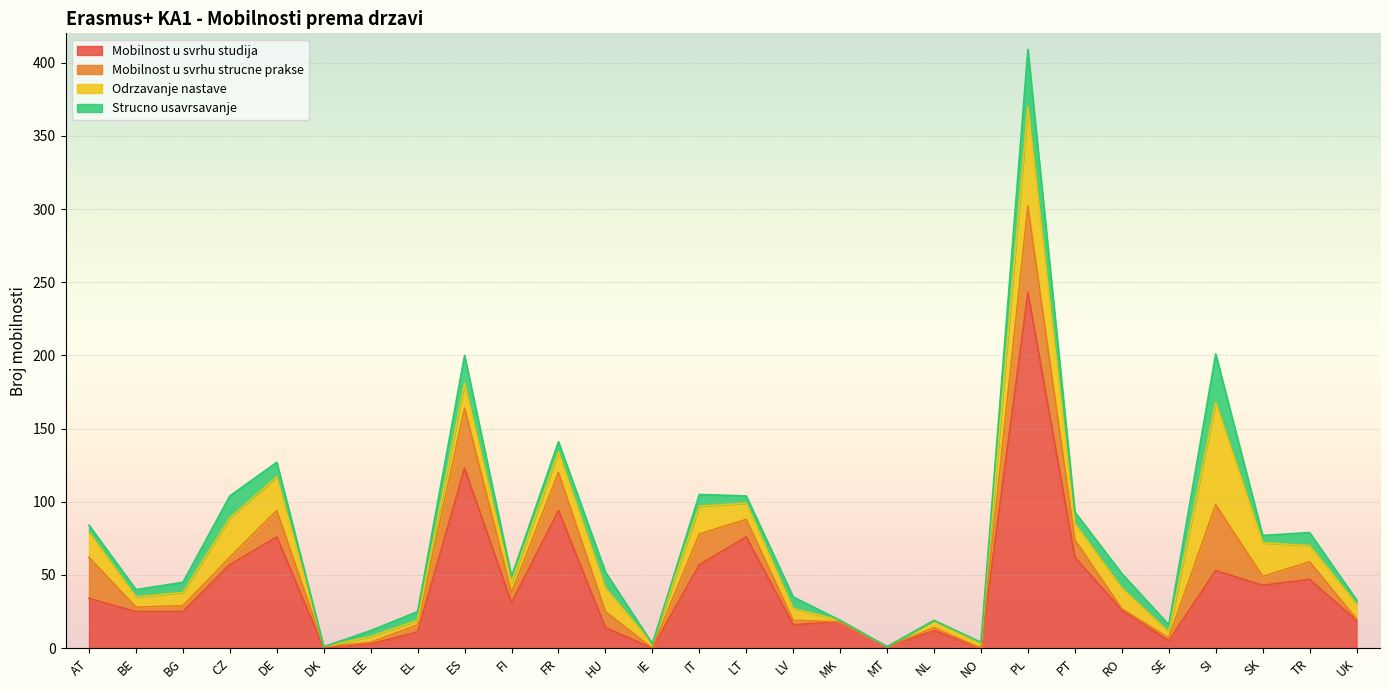

At which label is Mobilnost u svrhu studija closest to 121?

ES